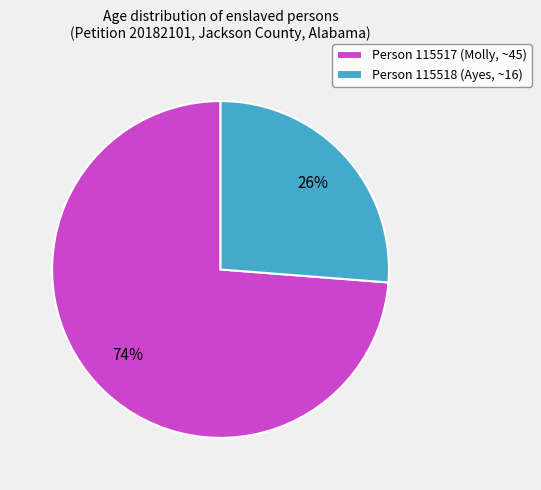

Count the number of slices in the pie.

2